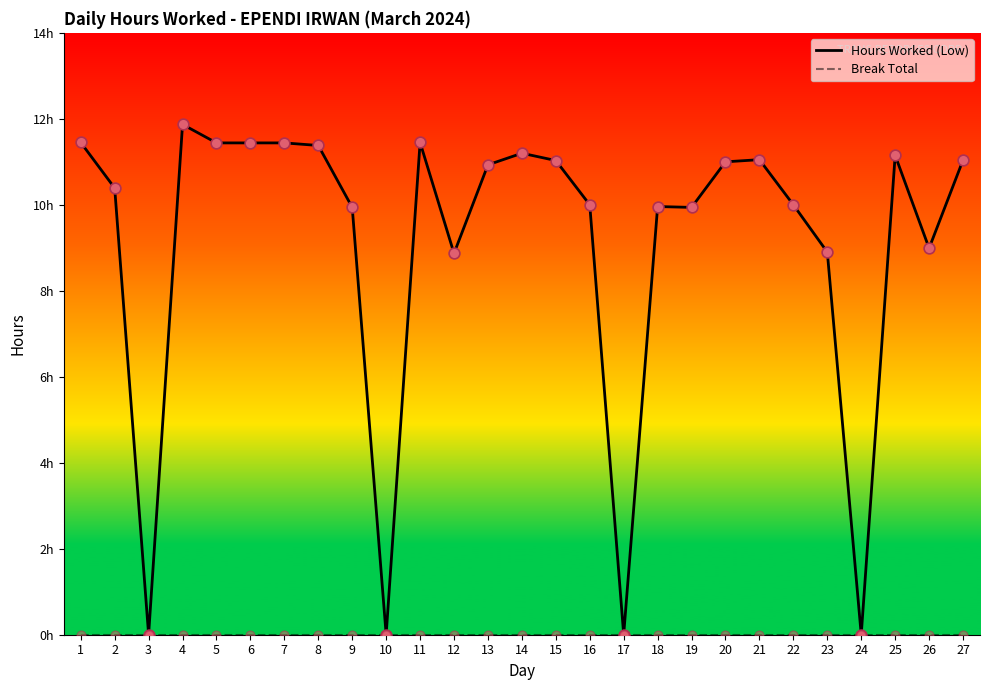

Is this an area chart (filled region under the line)?

No